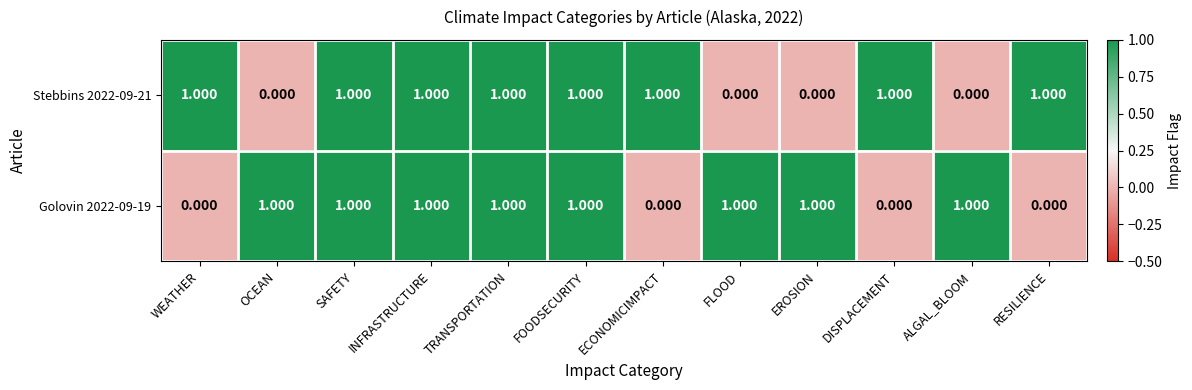

Is the value of Stebbins 2022-09-21 at DISPLACEMENT greater than the value of Golovin 2022-09-19 at ECONOMICIMPACT?

Yes